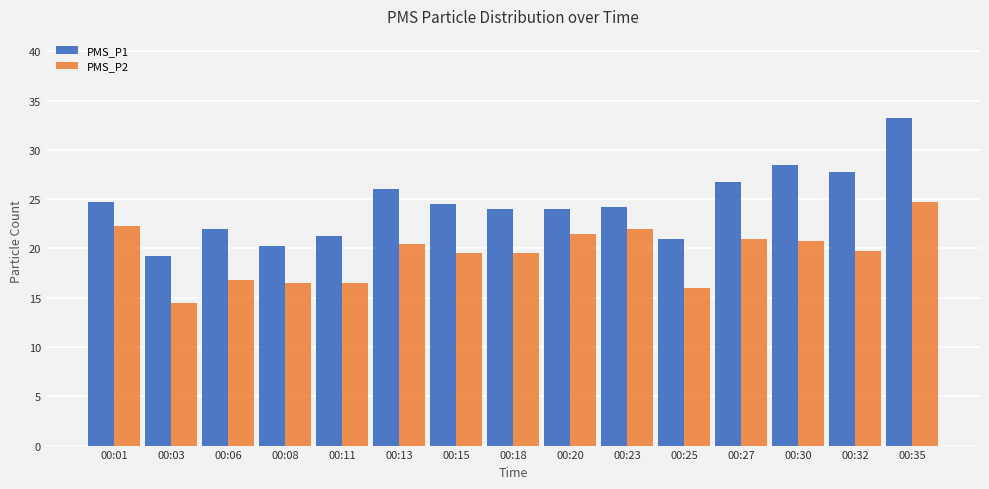

Which series has the widest spread of values?

PMS_P1